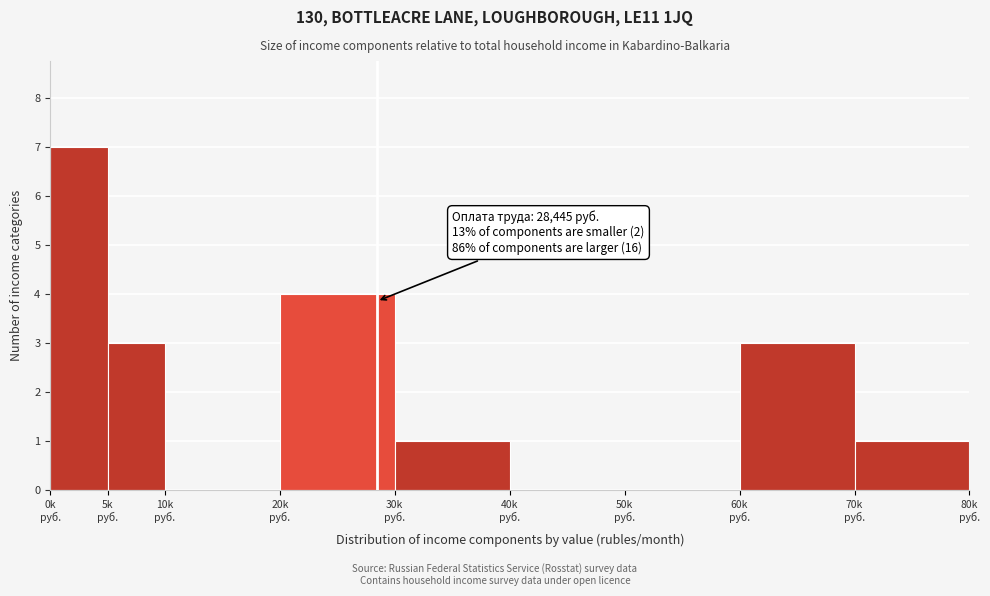

What is the maximum value shown in the chart?

7